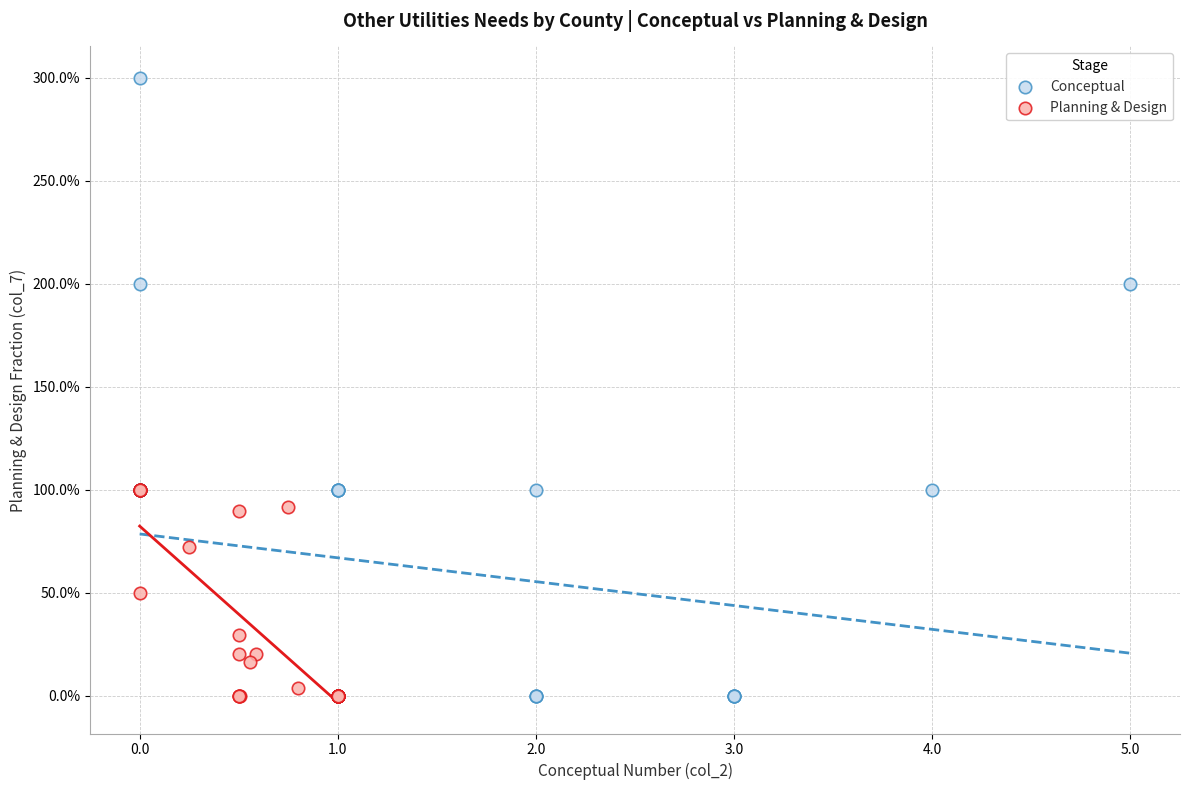

Which series has the largest Y range (max minus min)?

Conceptual